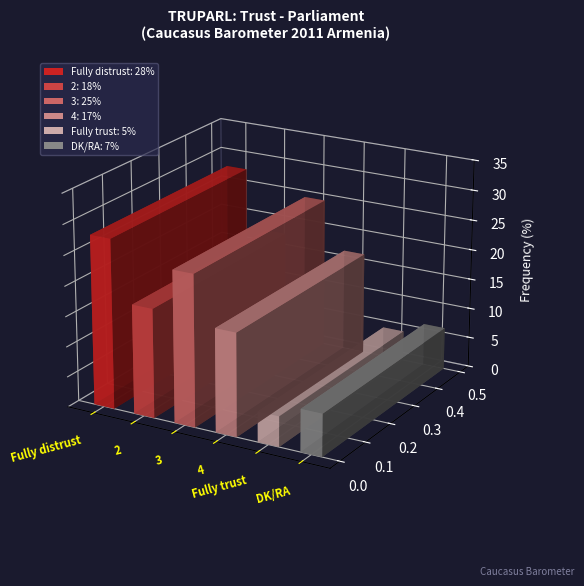

List the labels in order of value, smallest first.

Fully trust, DK/RA, 4, 2, 3, Fully distrust